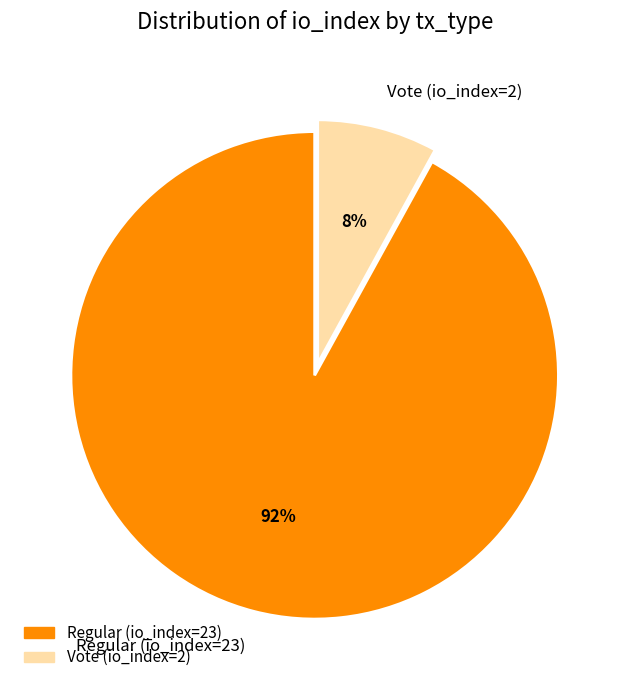

Combined, do Regular (io_index=23) and Vote (io_index=2) account for over 50%?

Yes